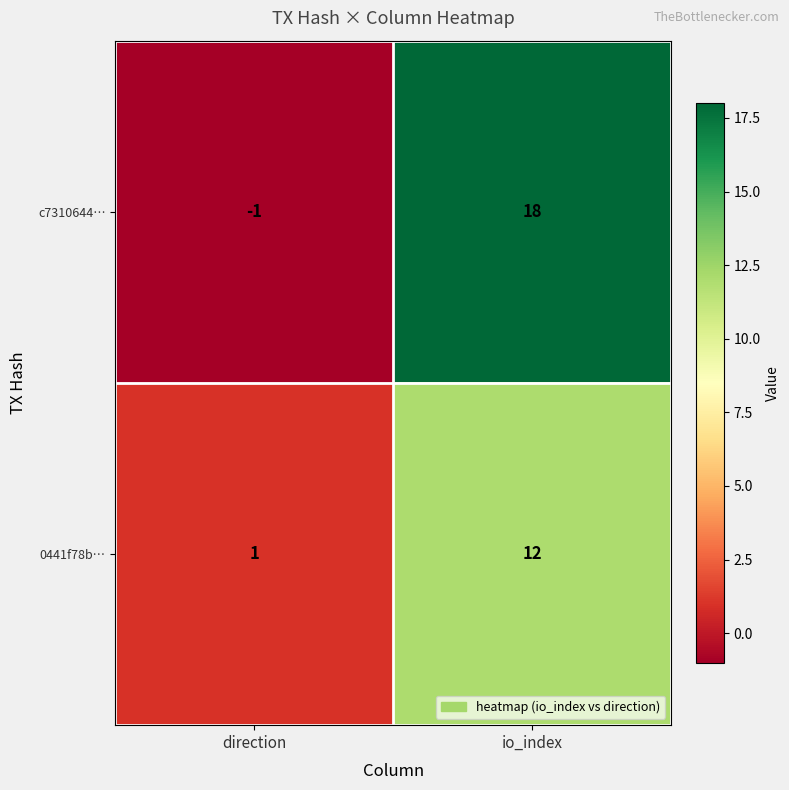

What is the highest value of the c7310644… series?

18